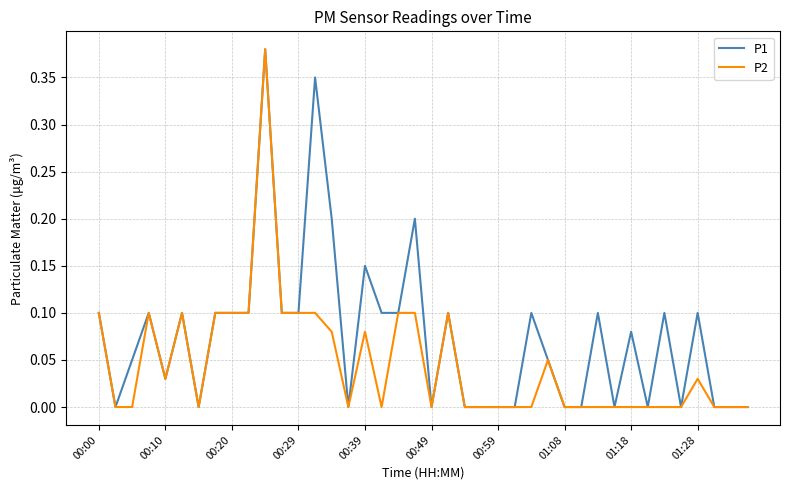

Which series has the largest total across all categories?

P1